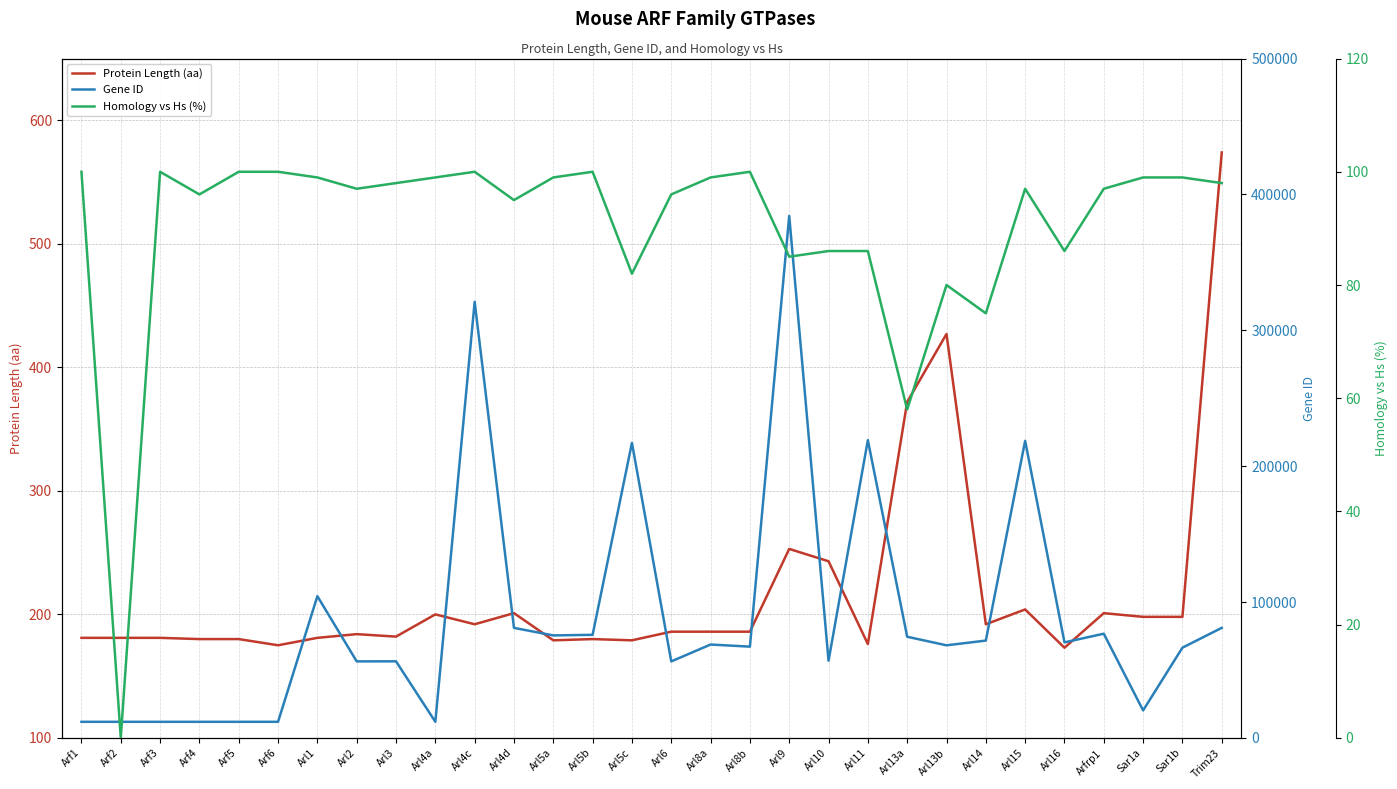

What is the value of the Gene ID point at the 13th from the left?

75423